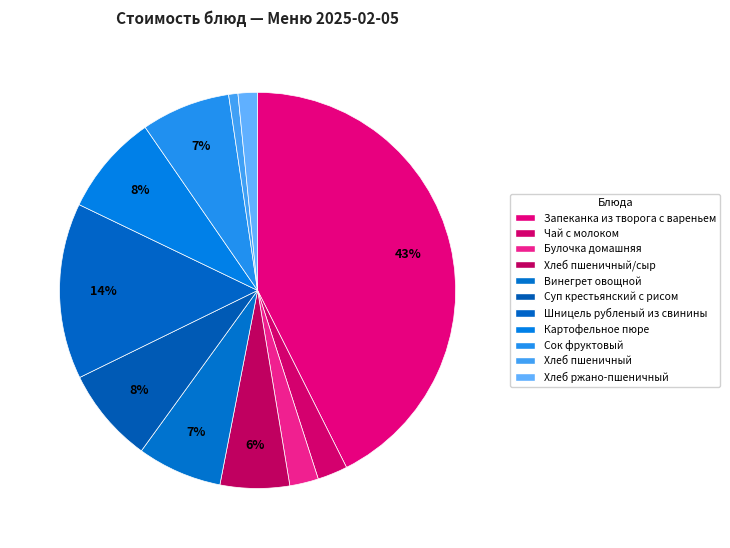

Is there a majority slice in this chart?

No